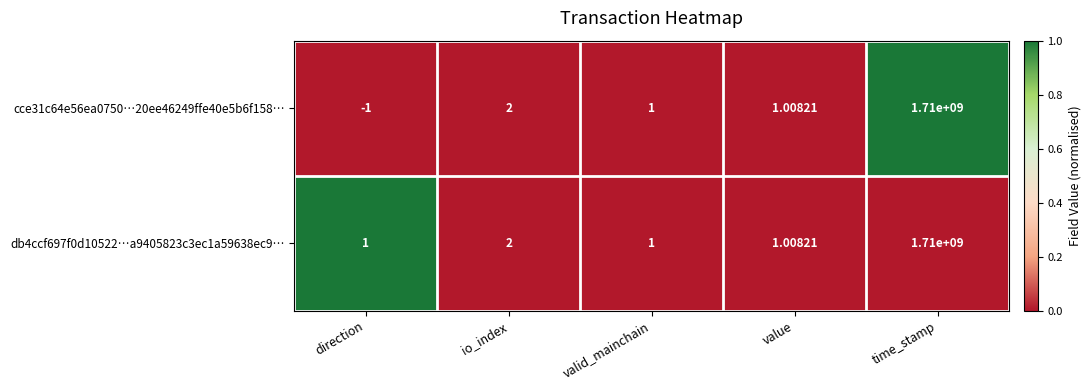

Which category has the highest value across all series?

time_stamp